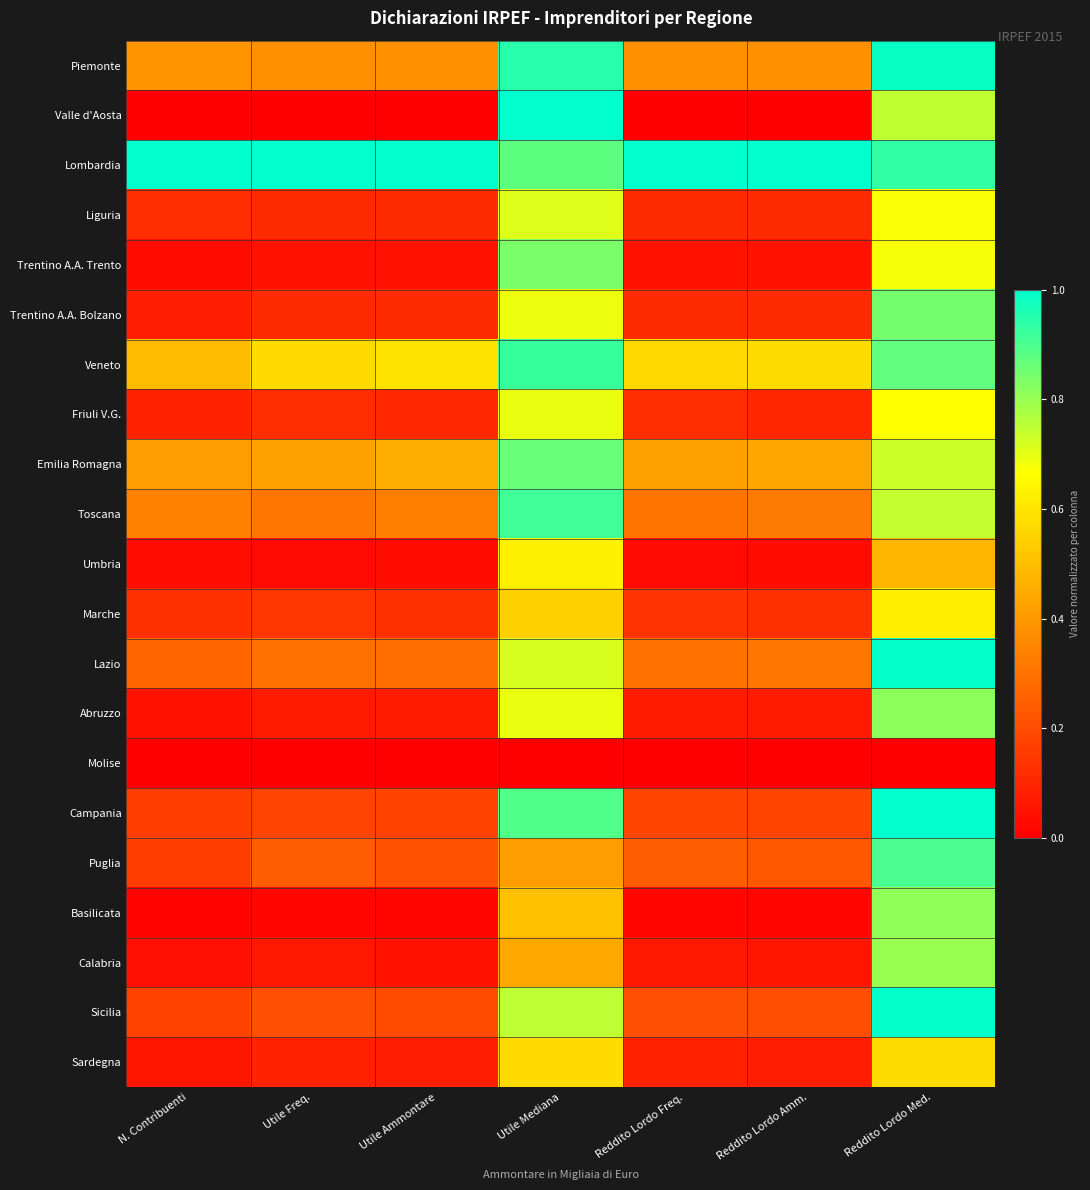

Between Reddito Lordo Med. and N. Contribuenti, which is larger?

Reddito Lordo Med.